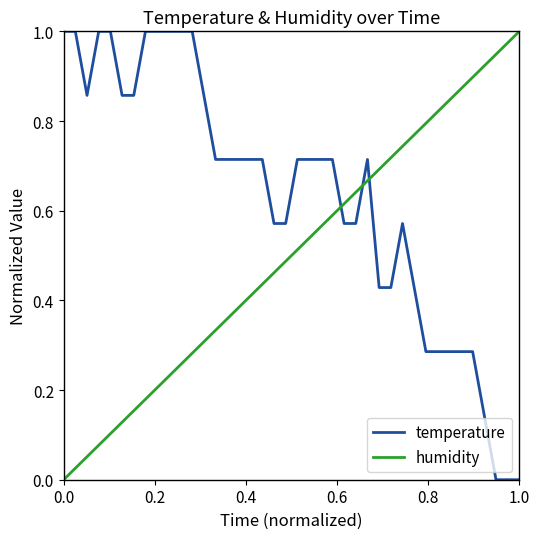

After their last crossing, which series has the higher values: humidity or temperature?

humidity